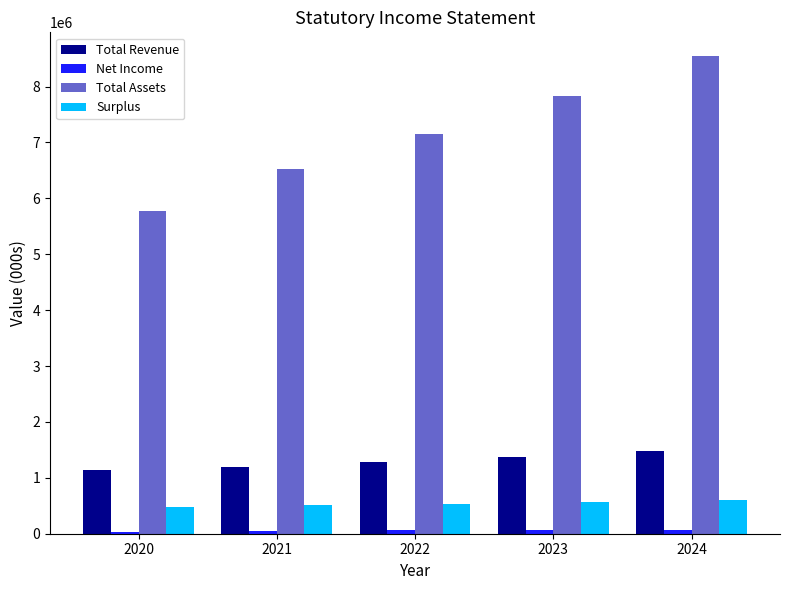

Which series has the largest range (max minus min)?

Total Assets